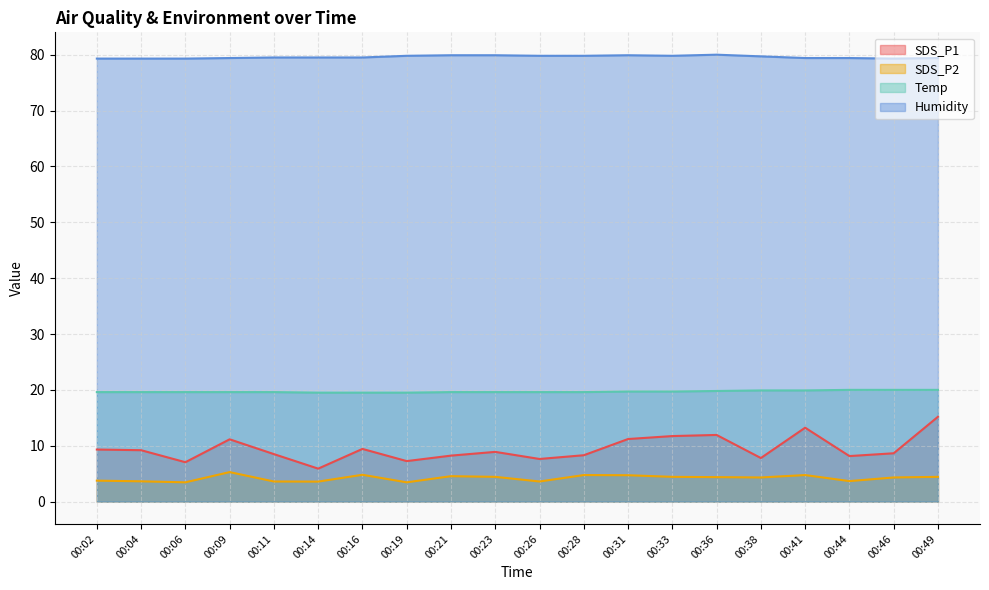

Where does the SDS_P2 series first go above 4?

00:09